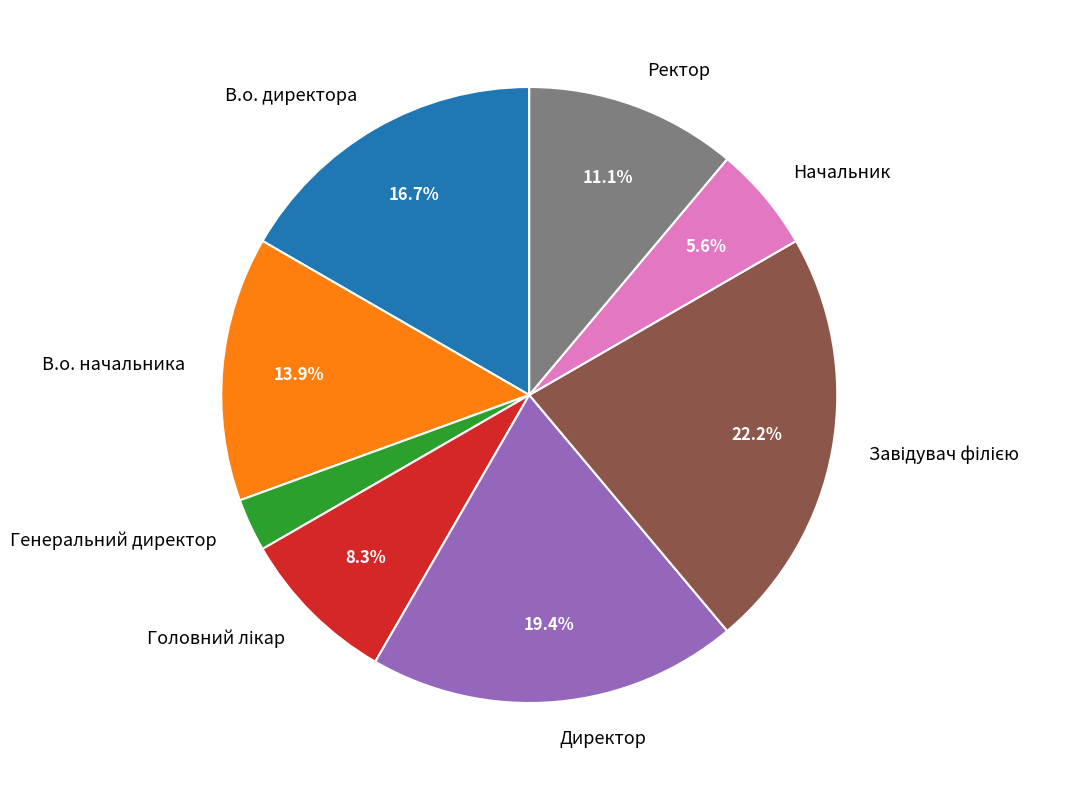

To the nearest percent, what is the average slice percentage?

12%